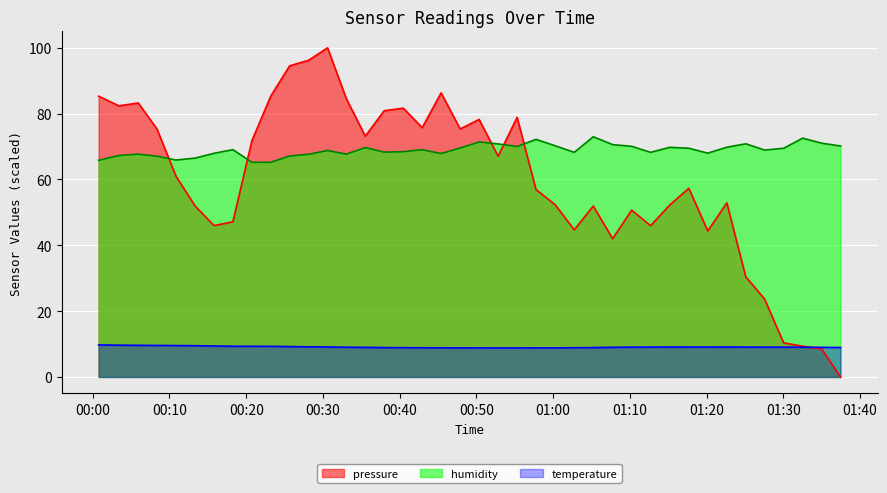

How many values in the humidity series are below 69?

20